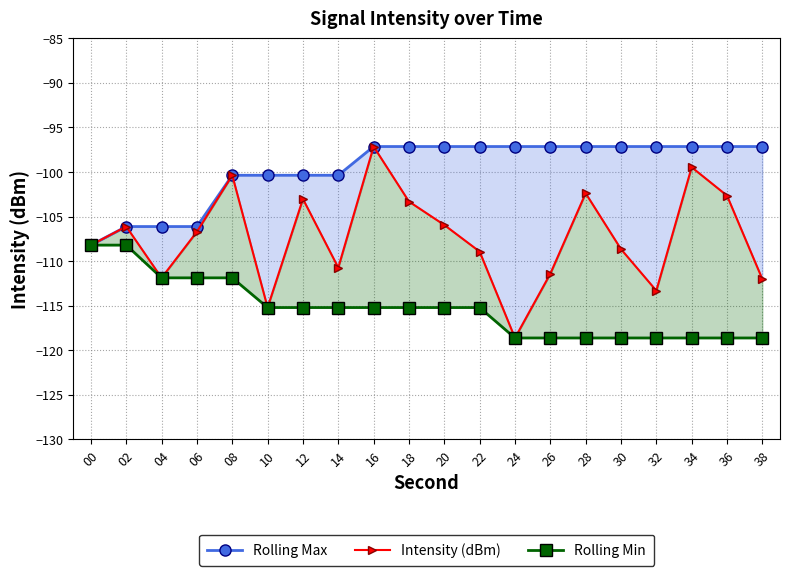

Rank the series at 28 from lowest to highest value.

Rolling Min, Intensity (dBm), Rolling Max